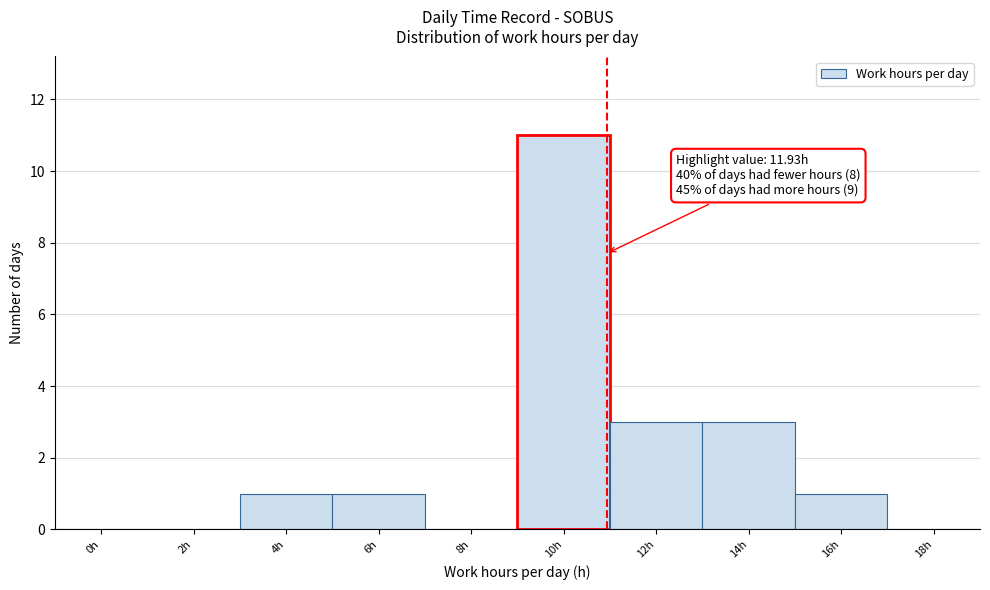

Reading left to right, list all the values displayed in this chart.

0h=0	2h=0	4h=1	6h=1	8h=0	10h=11	12h=3	14h=3	16h=1	18h=0